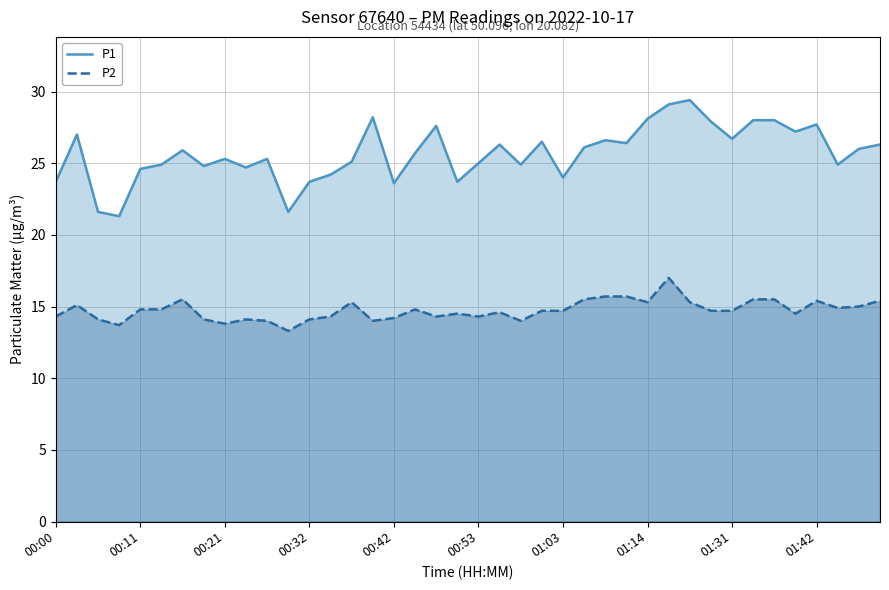

What is the value of the P1 point at the 14th from the left?

24.2